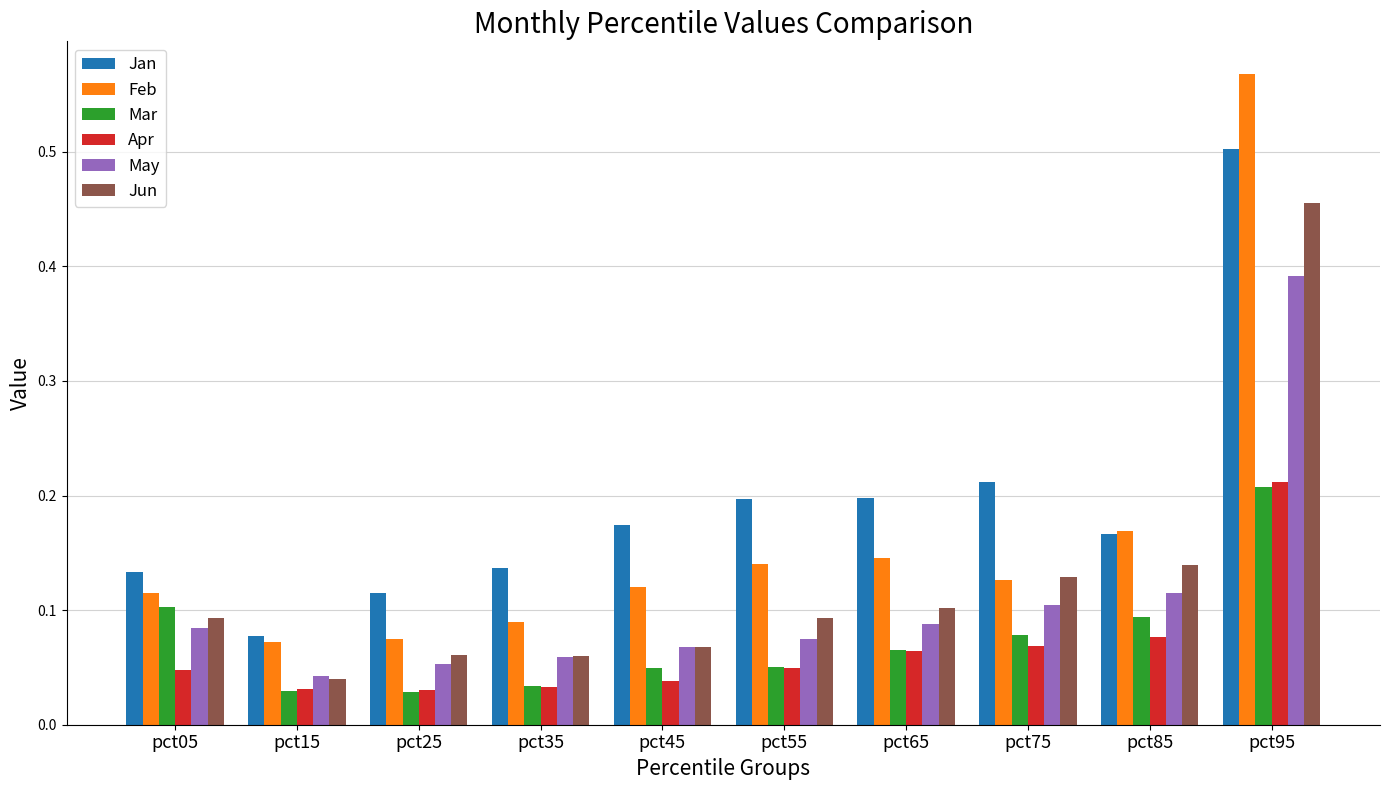

What is the sum of all Jan values?

1.9